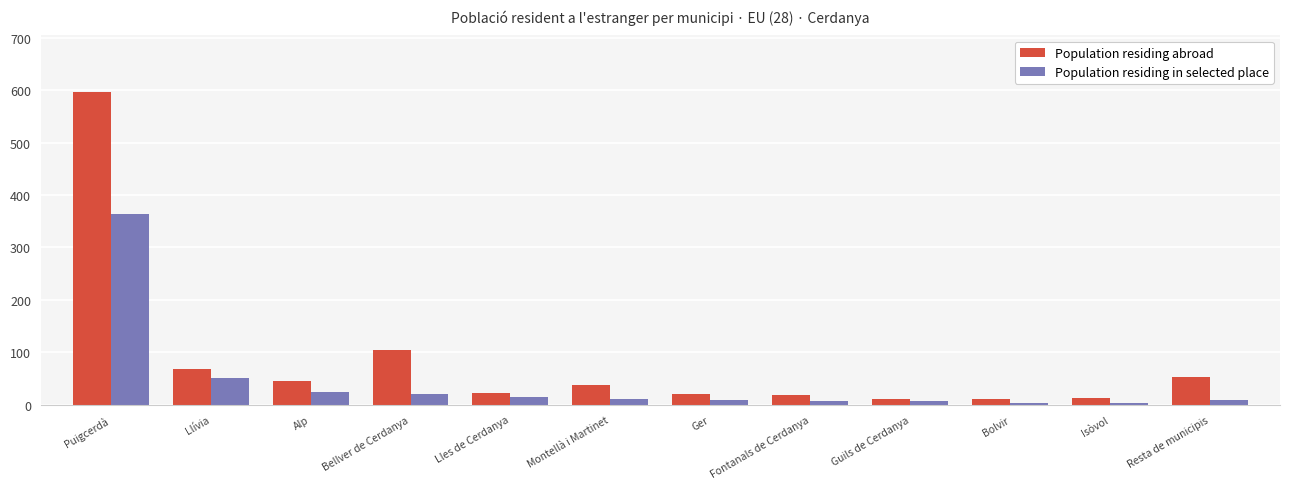

Which series has the largest total across all categories?

Population residing abroad